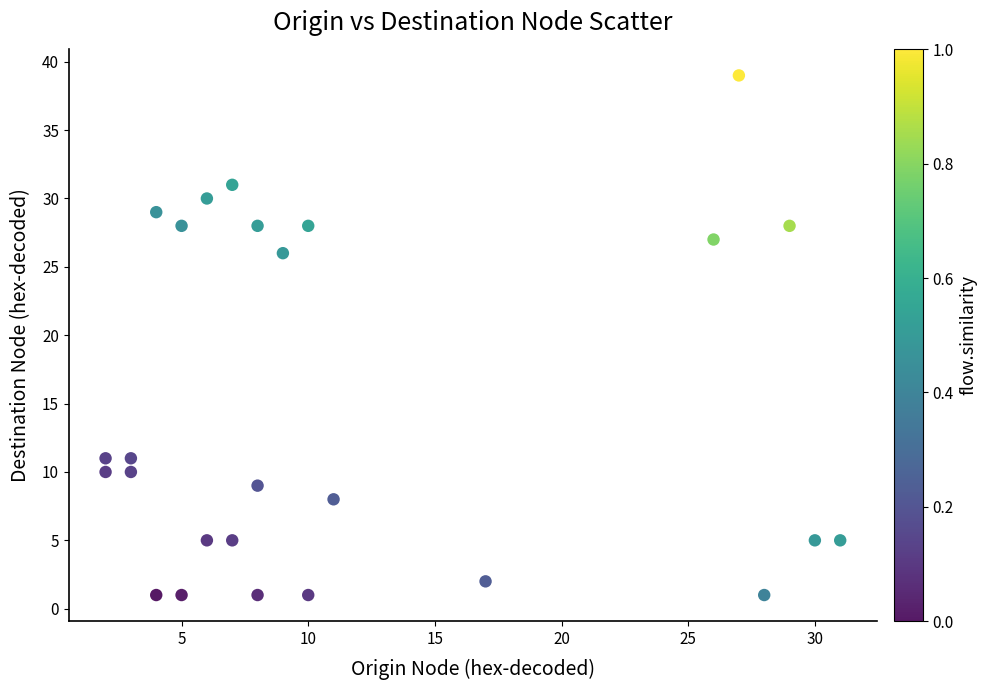

What Y value in the scatter plot is closest to 20?

26